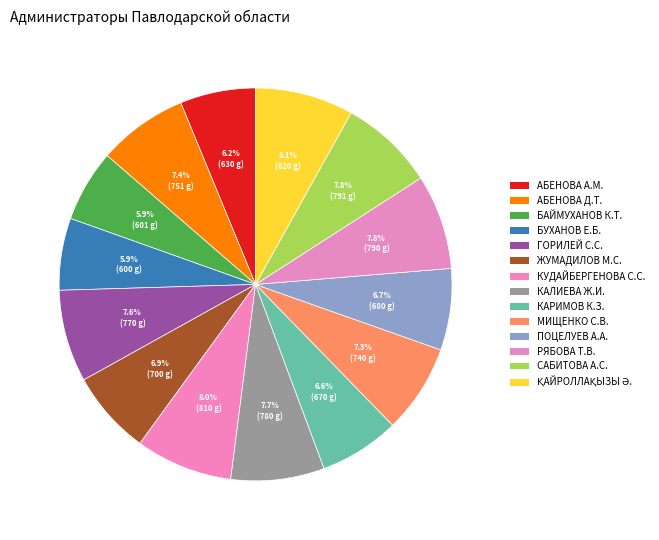

Count the number of slices in the pie.

14